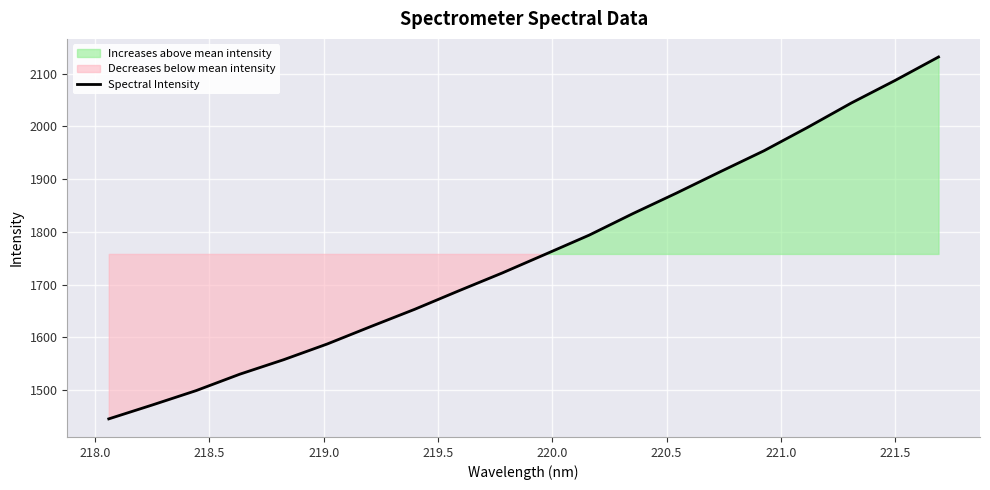

True or false: the data has more than 1 interior local peaks.

False